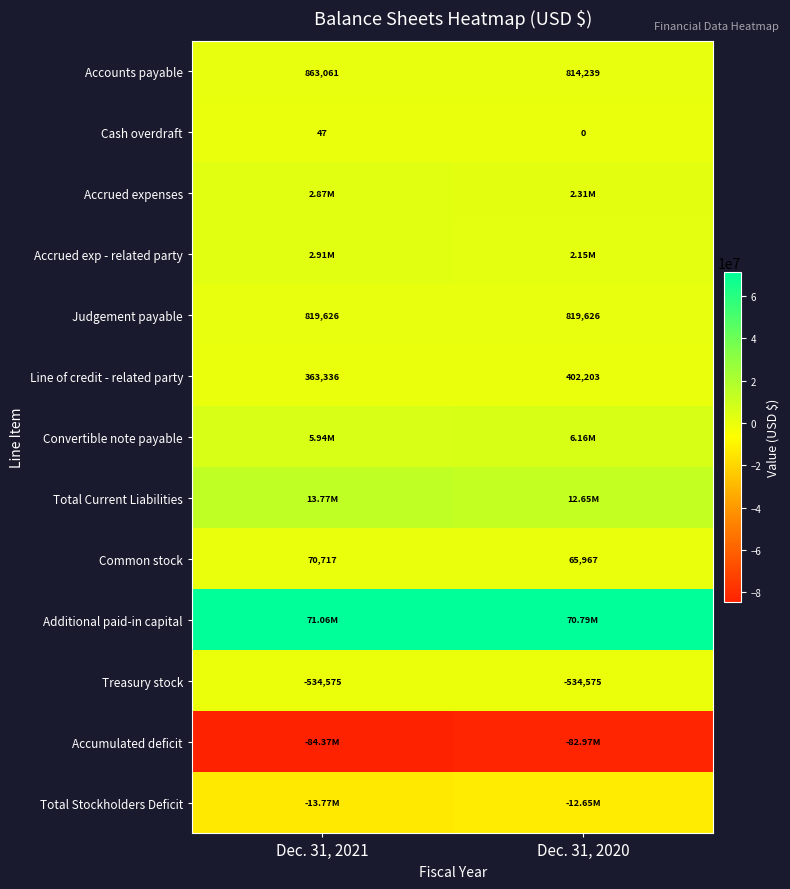

What is the greatest value displayed?

71063234